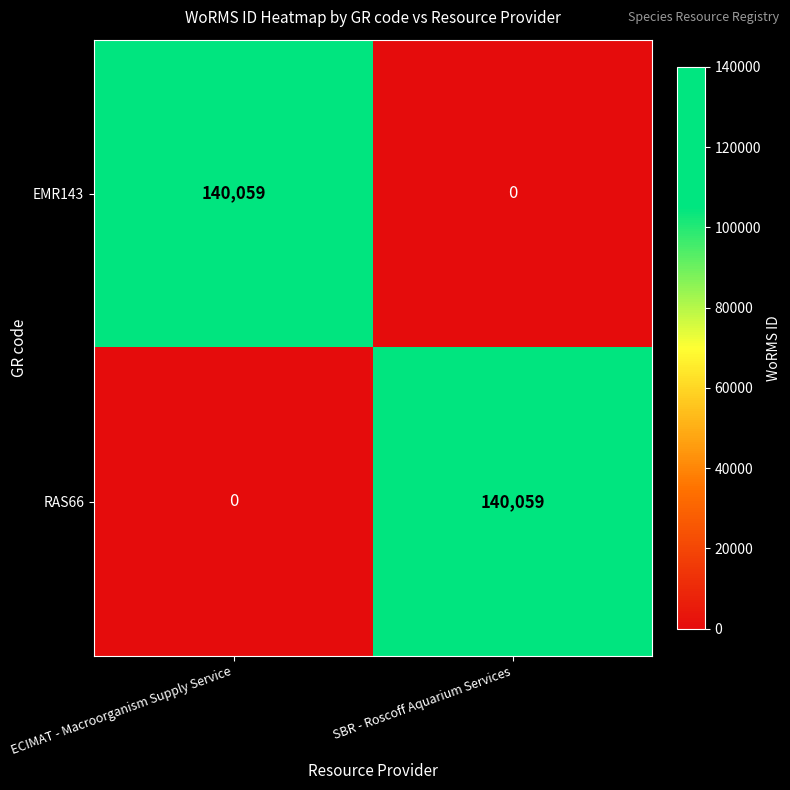

True or false: RAS66 has a value of 91630 at ECIMAT - Macroorganism Supply Service.

False